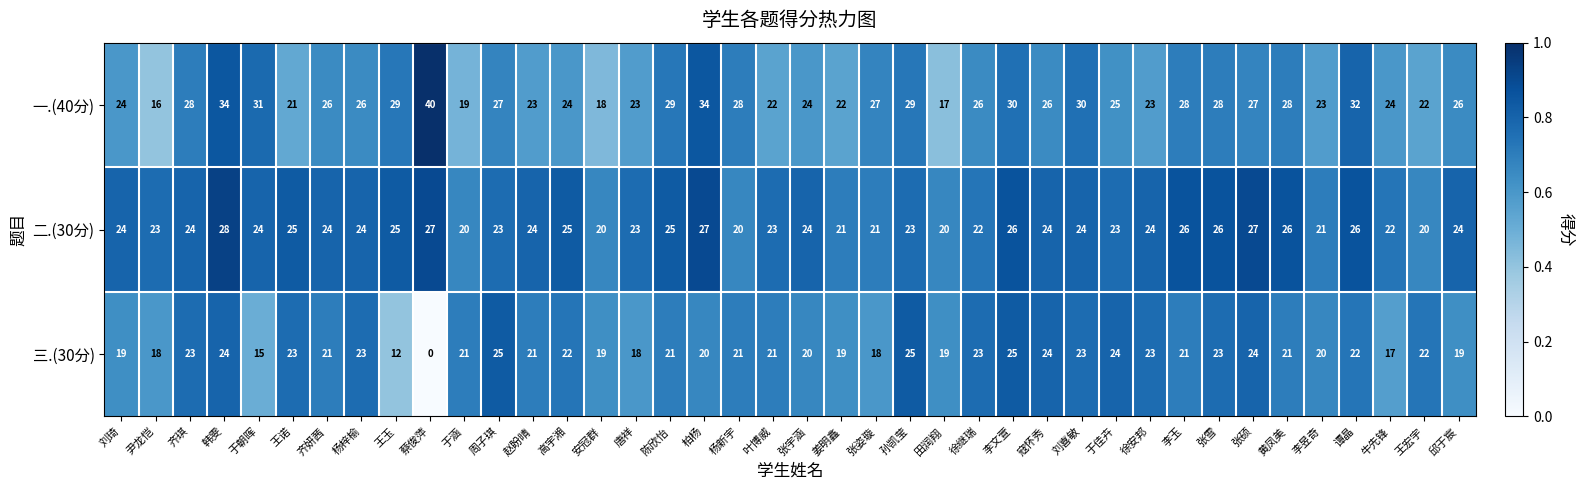

True or false: 二.(30分) has a value of 35 at 陈欣怡.

False